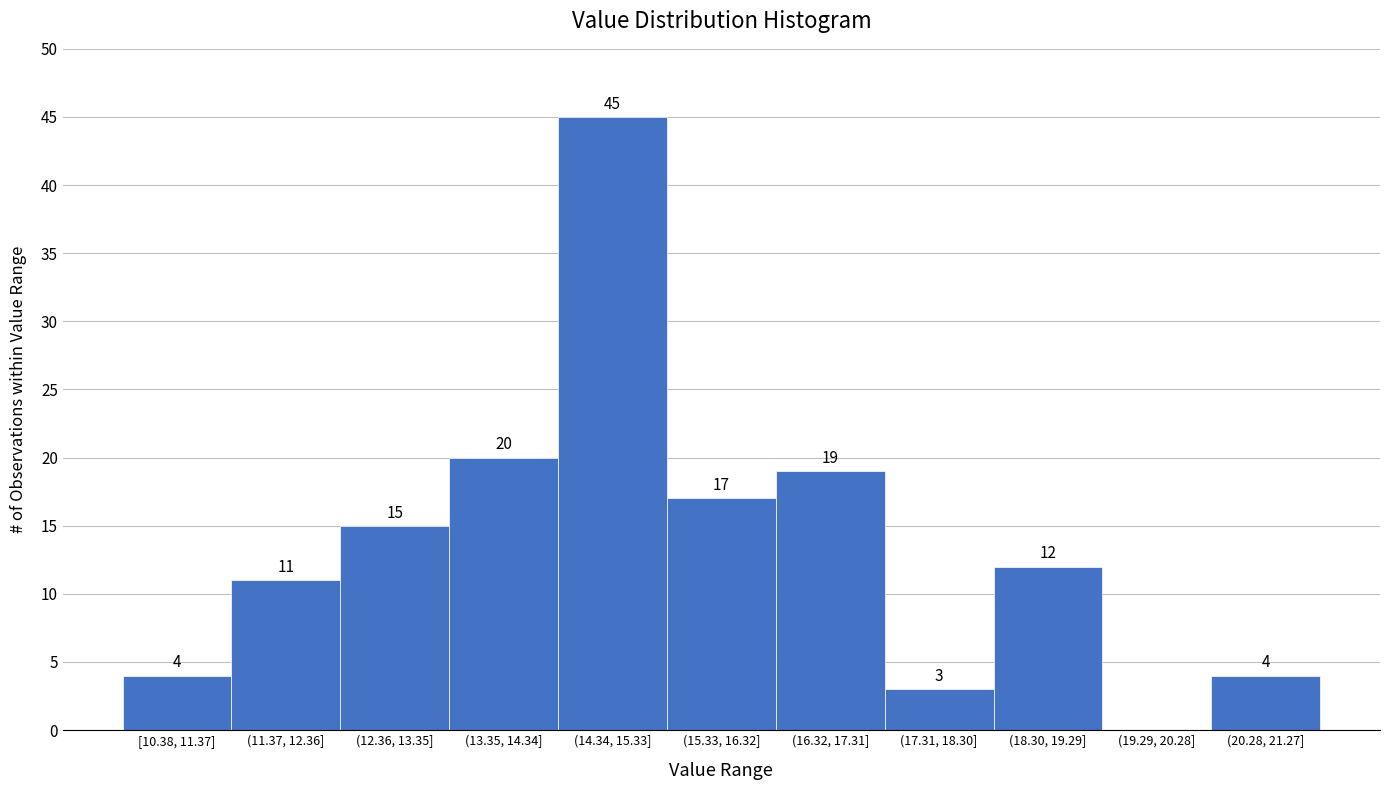

Reading right to left, extract all data points from this chart.

(20.28, 21.27]=4	(19.29, 20.28]=0	(18.30, 19.29]=12	(17.31, 18.30]=3	(16.32, 17.31]=19	(15.33, 16.32]=17	(14.34, 15.33]=45	(13.35, 14.34]=20	(12.36, 13.35]=15	(11.37, 12.36]=11	[10.38, 11.37]=4